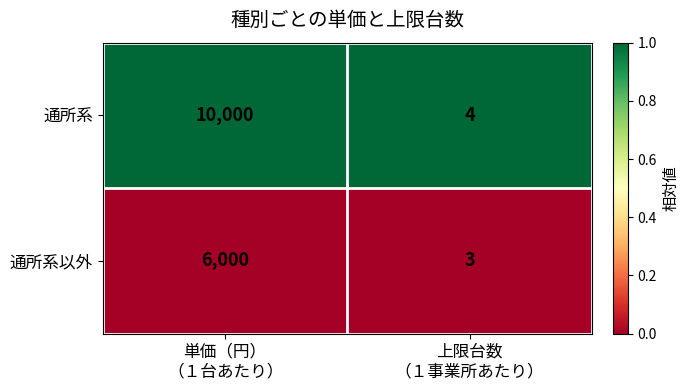

What is the average value of the 通所系以外 series?

3002